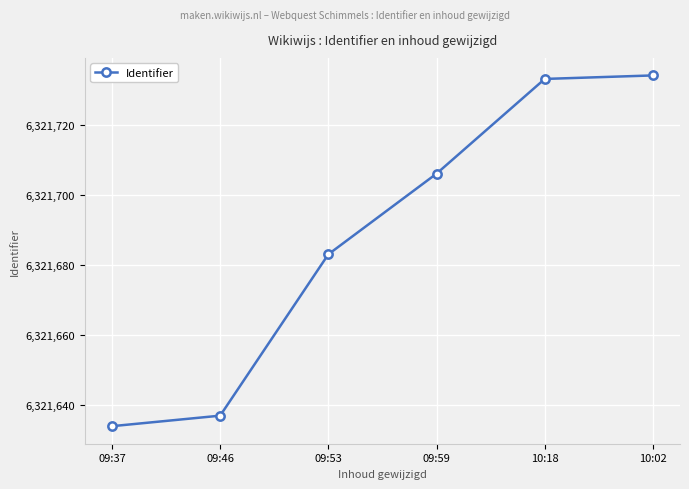

Reading left to right, extract all data points from this chart.

09:37=6321634	09:46=6321637	09:53=6321683	09:59=6321706	10:18=6321733	10:02=6321734